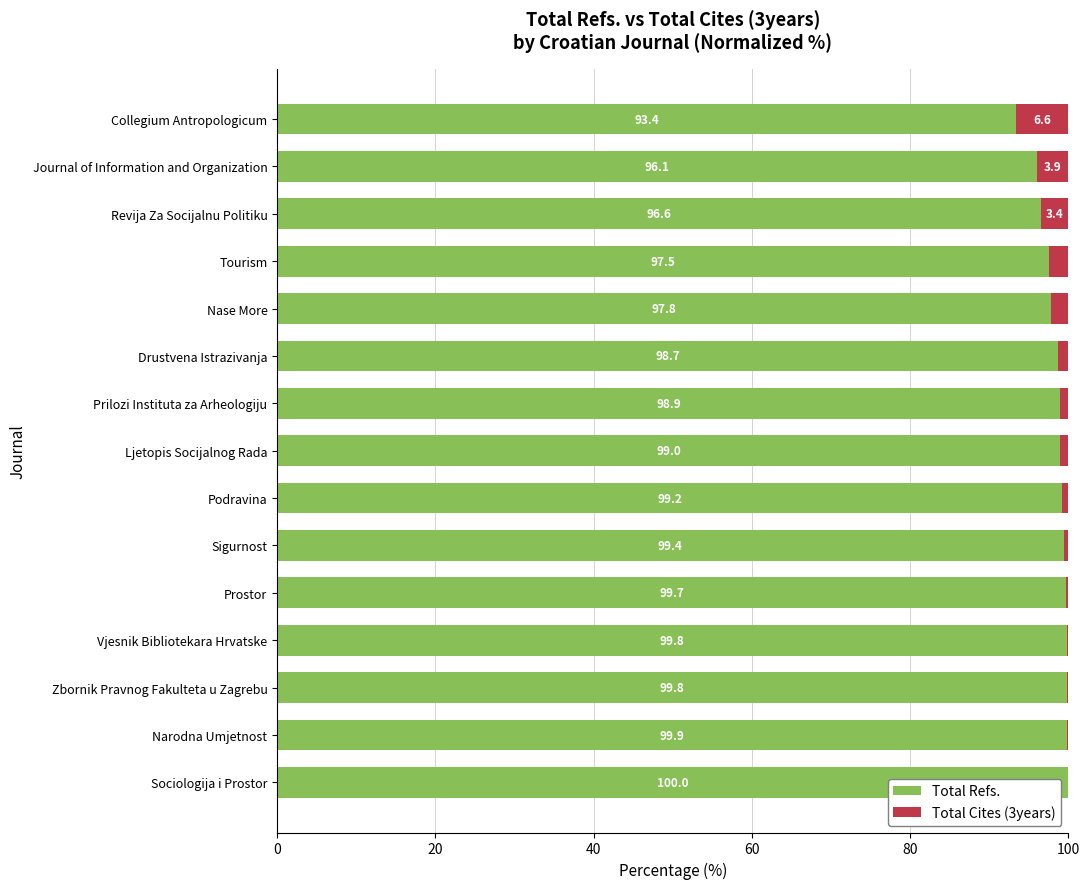

Read the Total Refs. value at Zbornik Pravnog Fakulteta u Zagrebu.

99.8